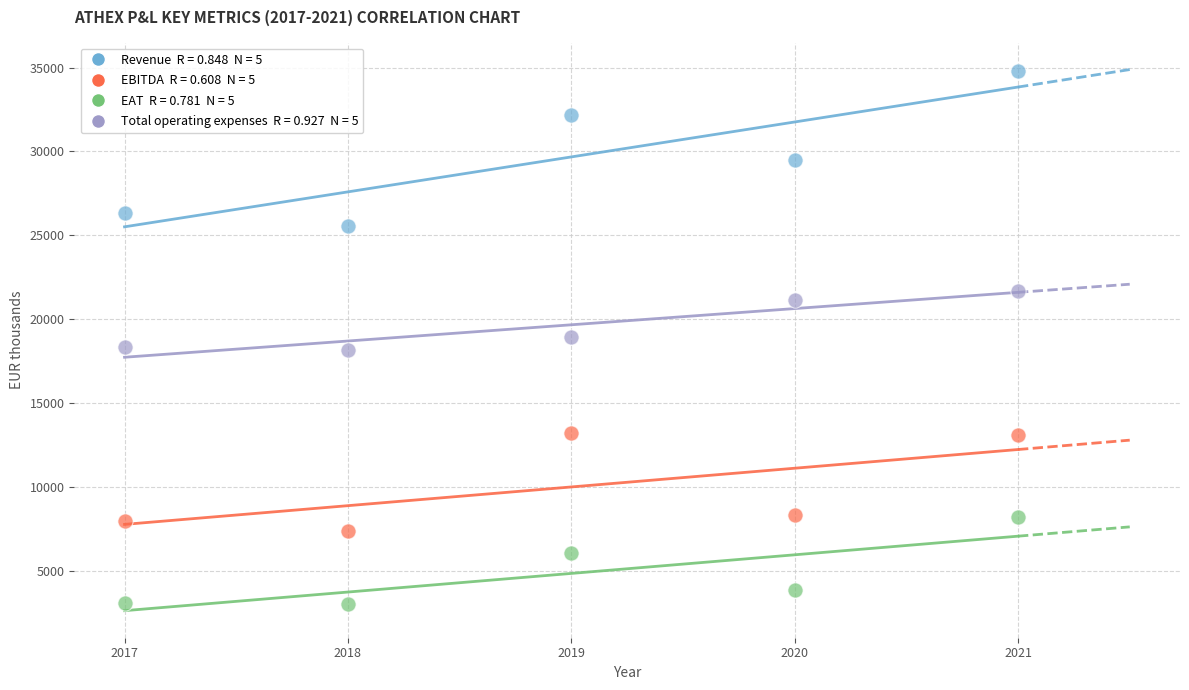

Across all data points, what is the range of X values (max minus min)?

4